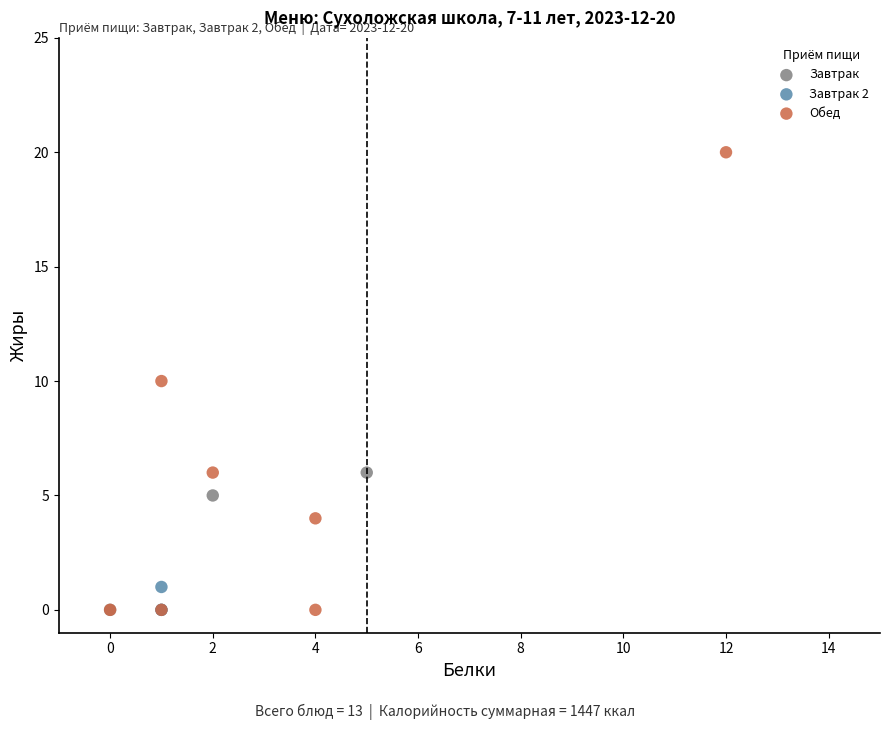

Which series has the widest spread of Y values?

Обед